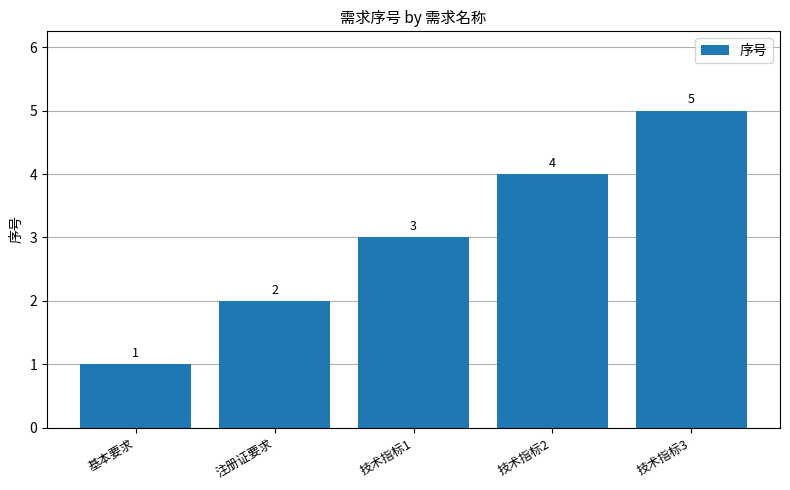

List the labels in order of value, largest first.

技术指标3, 技术指标2, 技术指标1, 注册证要求, 基本要求